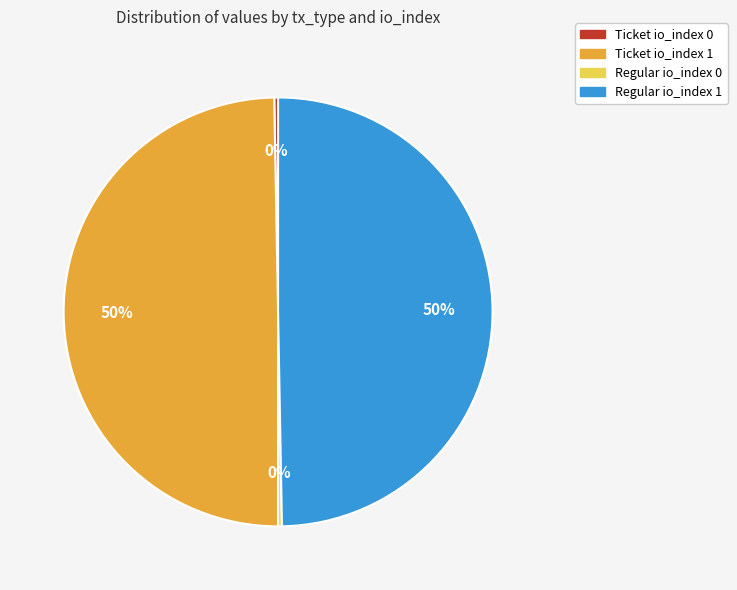

To the nearest percent, what is the combined percentage of Regular io_index 1 and Ticket io_index 0?

50%